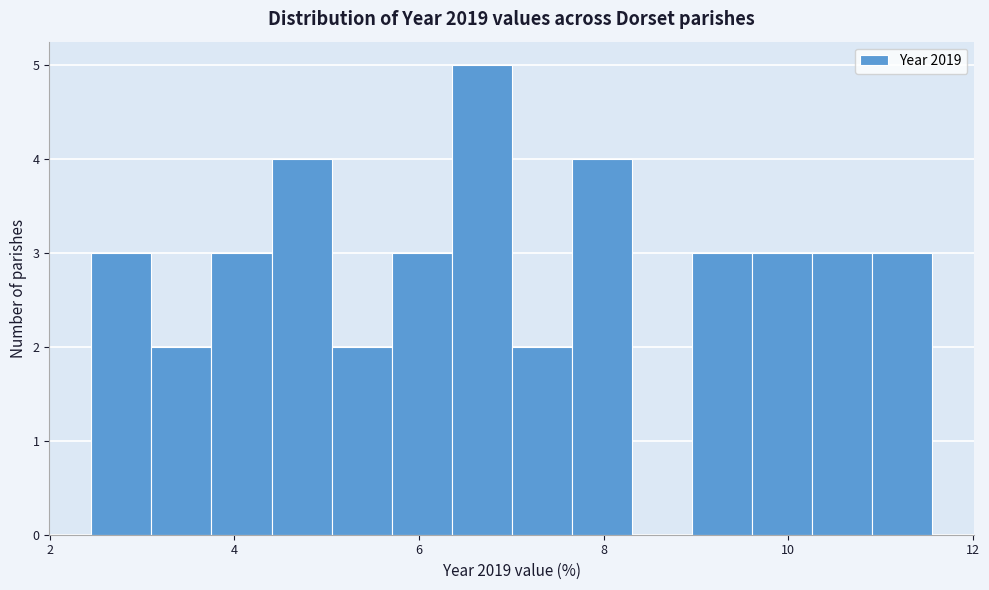

Around what value on the x-axis is the tallest bar? Give the approximate position of its centre, as read against the axis.

6.6